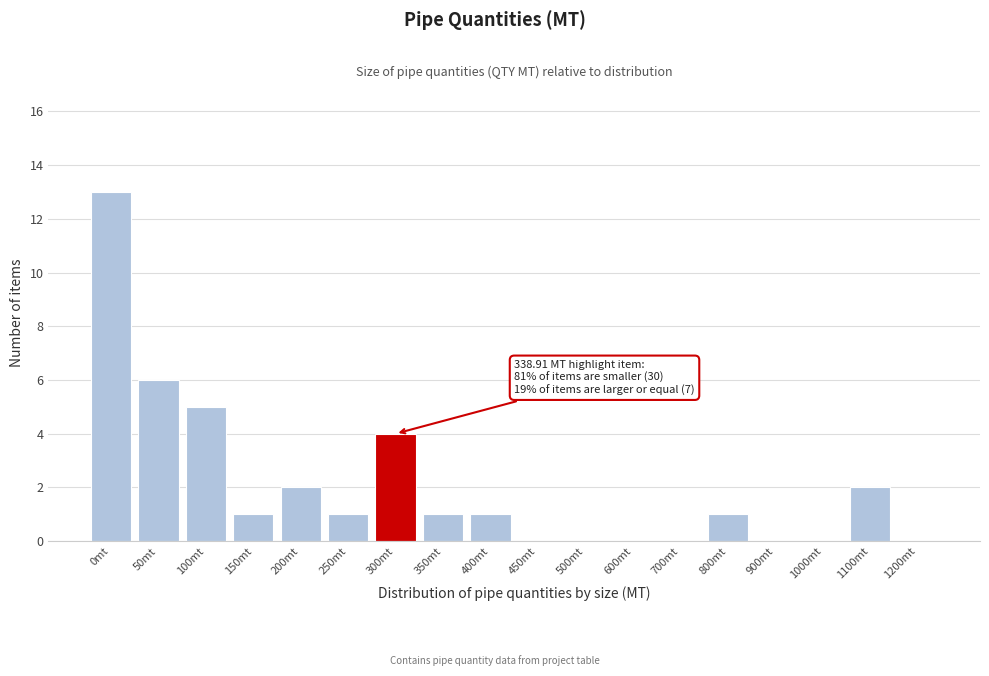

Reading left to right, what are all the values shown in this chart?

0mt=13	50mt=6	100mt=5	150mt=1	200mt=2	250mt=1	300mt=4	350mt=1	400mt=1	450mt=0	500mt=0	600mt=0	700mt=0	800mt=1	900mt=0	1000mt=0	1100mt=2	1200mt=0